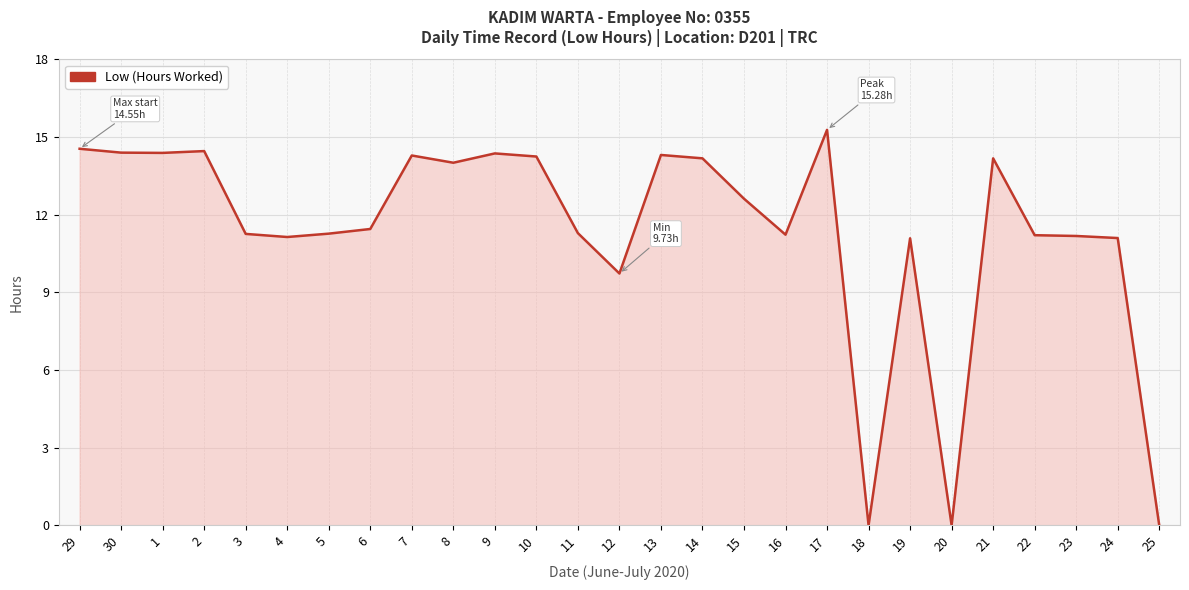

What is the ratio of the value at 12 to the value at 3?

0.9